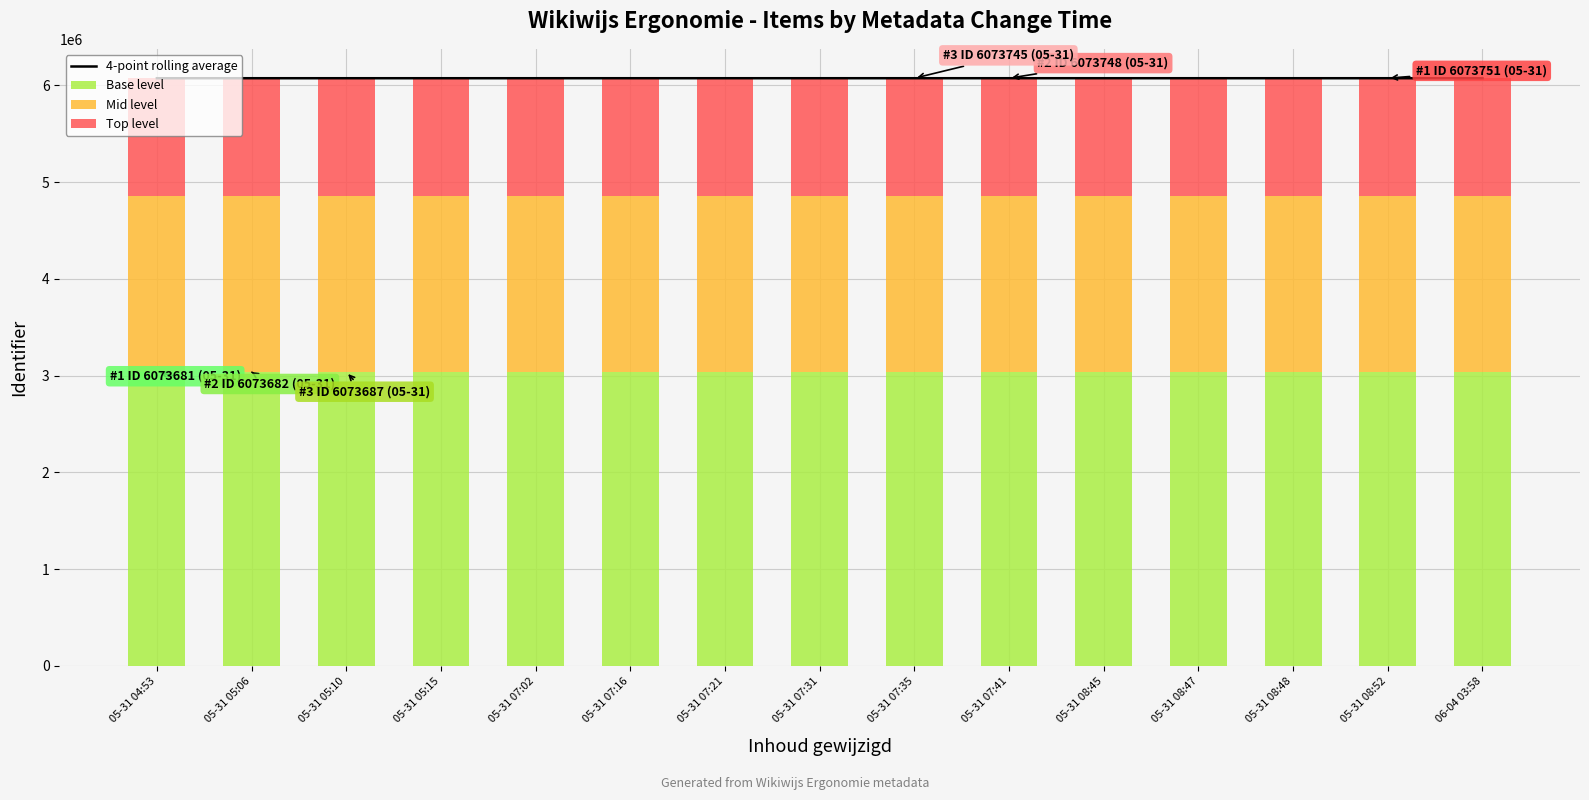

What position from the right is 05-31 08:45?

5